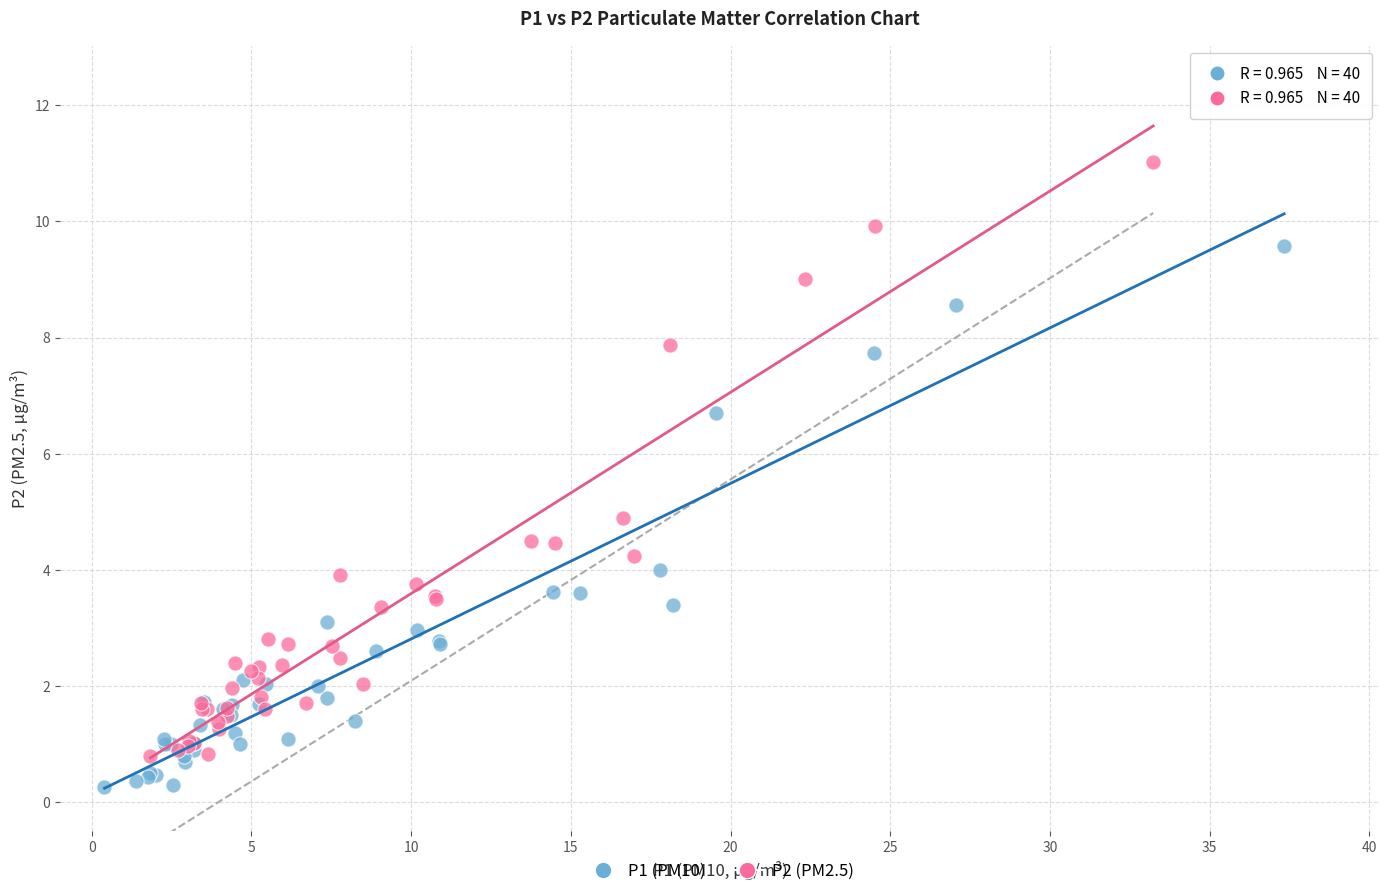

Which series reaches the maximum Y coordinate?

P2 (PM2.5)